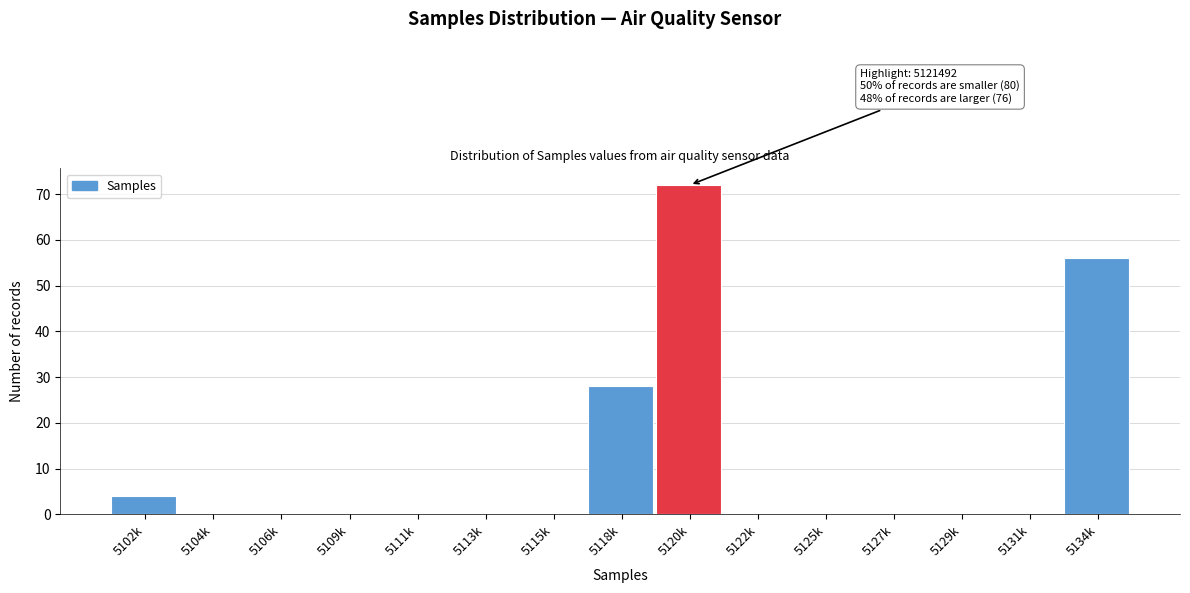

Reading right to left, list all the values displayed in this chart.

5134k=56	5131k=0	5129k=0	5127k=0	5125k=0	5122k=0	5120k=72	5118k=28	5115k=0	5113k=0	5111k=0	5109k=0	5106k=0	5104k=0	5102k=4